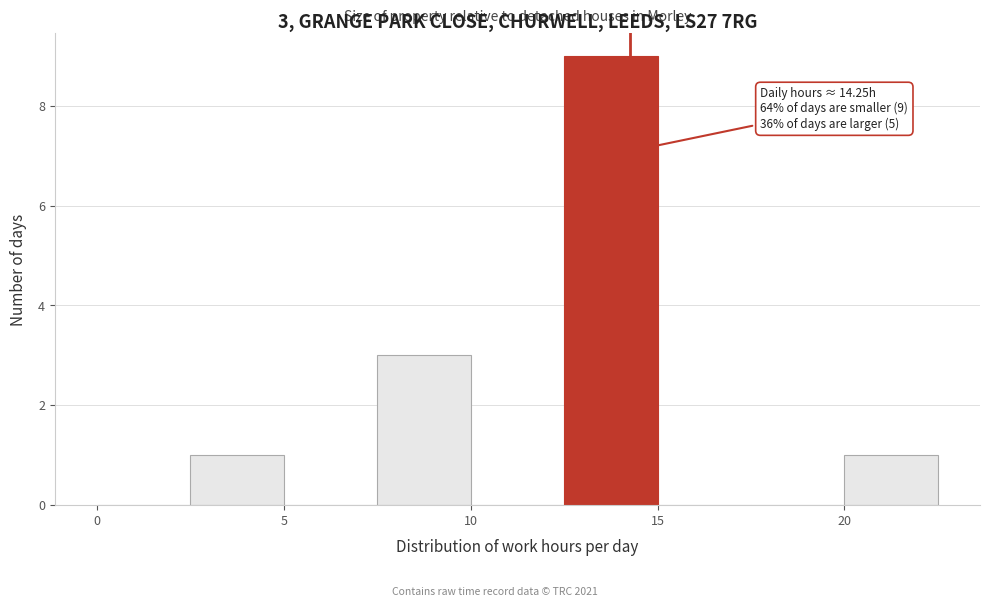

Over which range of the x-axis is the bar tallest?

12.5 to 15.0